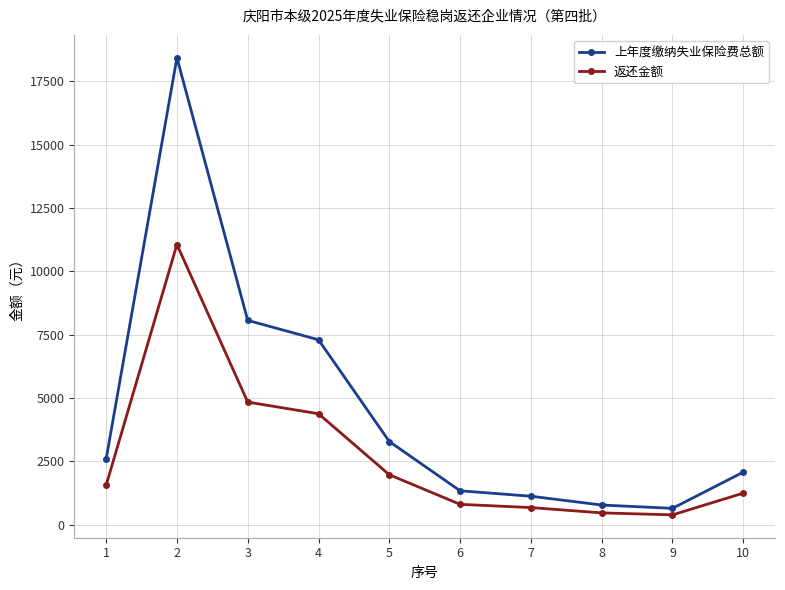

True or false: 返还金额 and 上年度缴纳失业保险费总额 cross at least once.

False